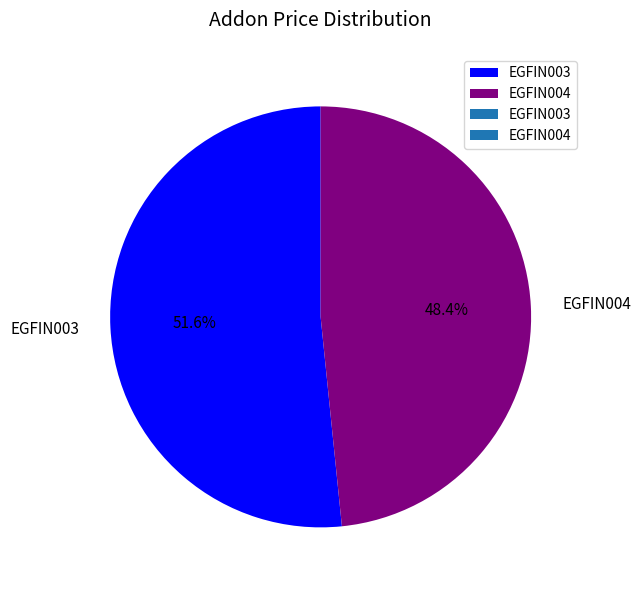

How many slices are in this pie chart?

2